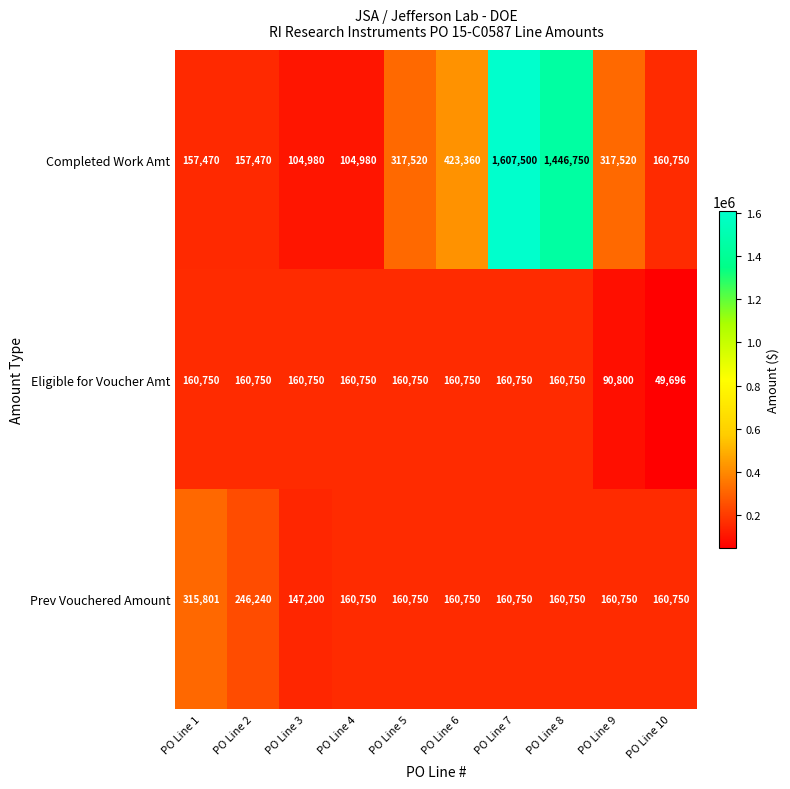

What is the minimum value shown in the chart?

49696